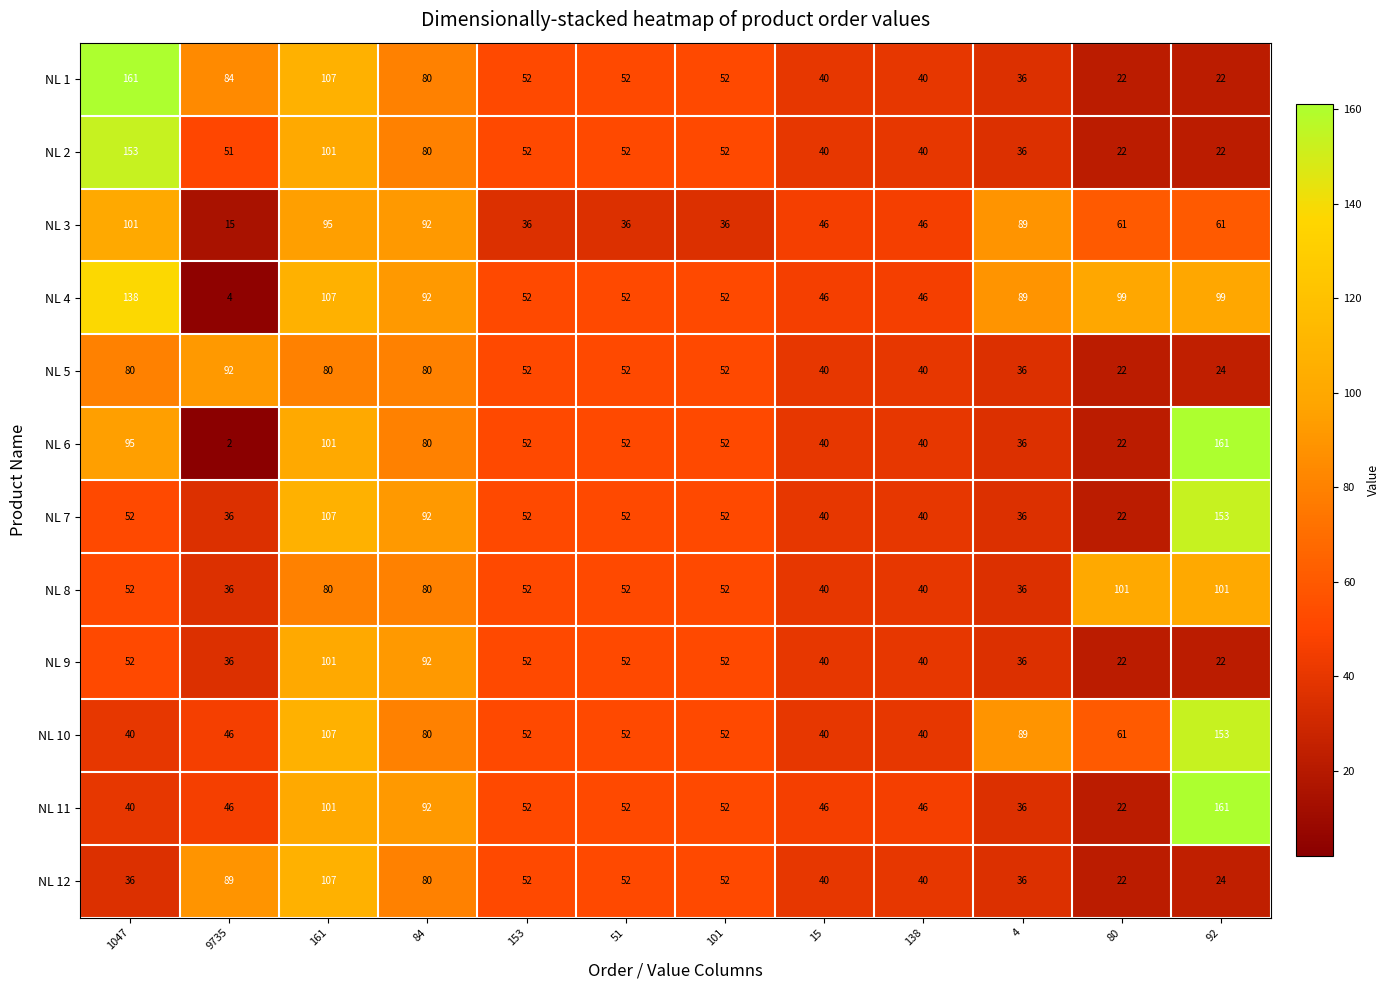

The NL 10 series shows 32 at 161. True or false?

False